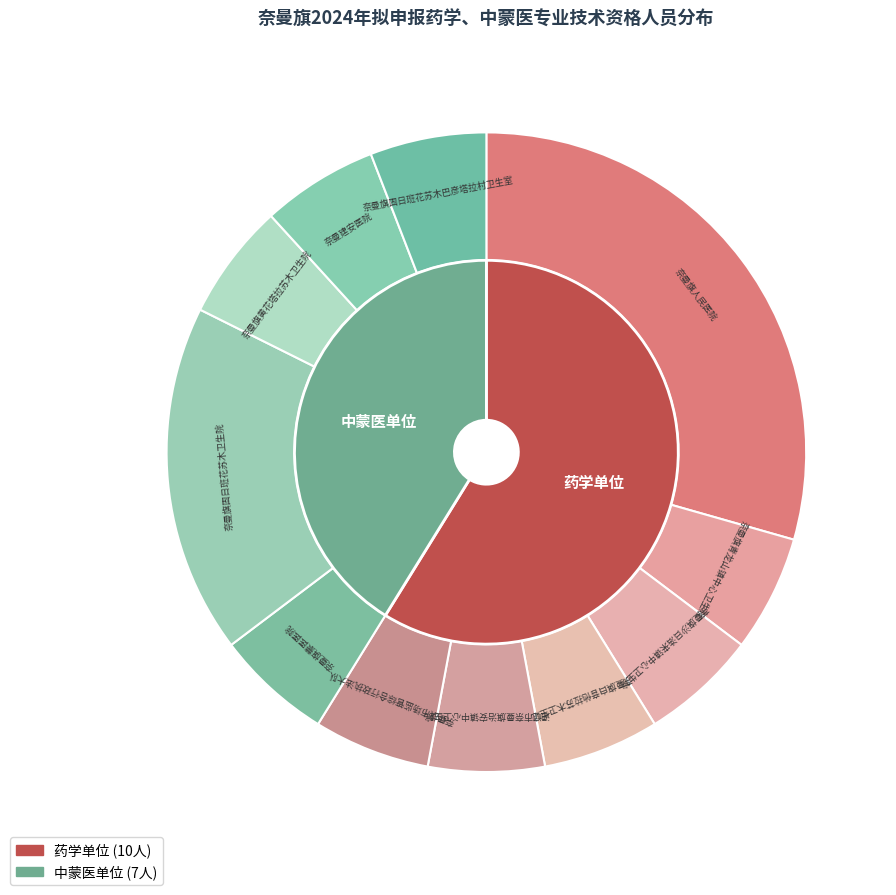

Between 奈曼建安医院 and 奈曼旗沙日浩来镇中心卫生院, which is larger?

奈曼建安医院